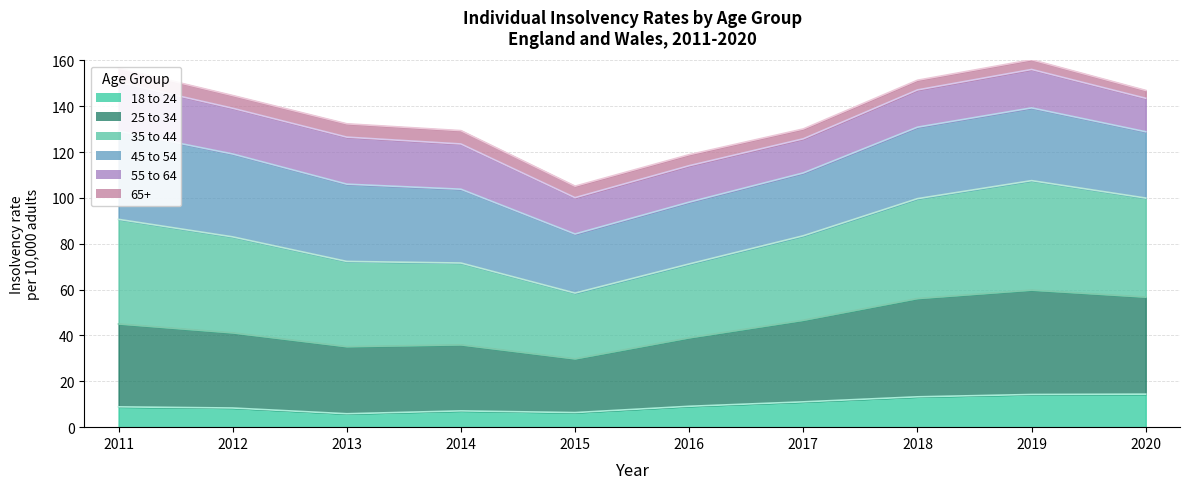

True or false: 18 to 24 has a value of 7.1 at 2014.

True